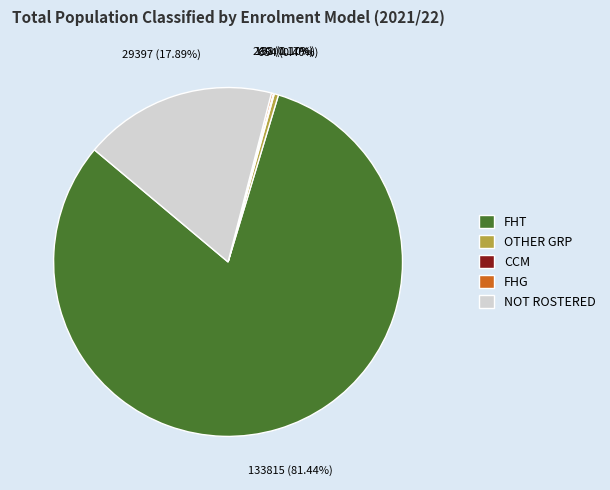

To the nearest percent, what is the average slice percentage?

20%